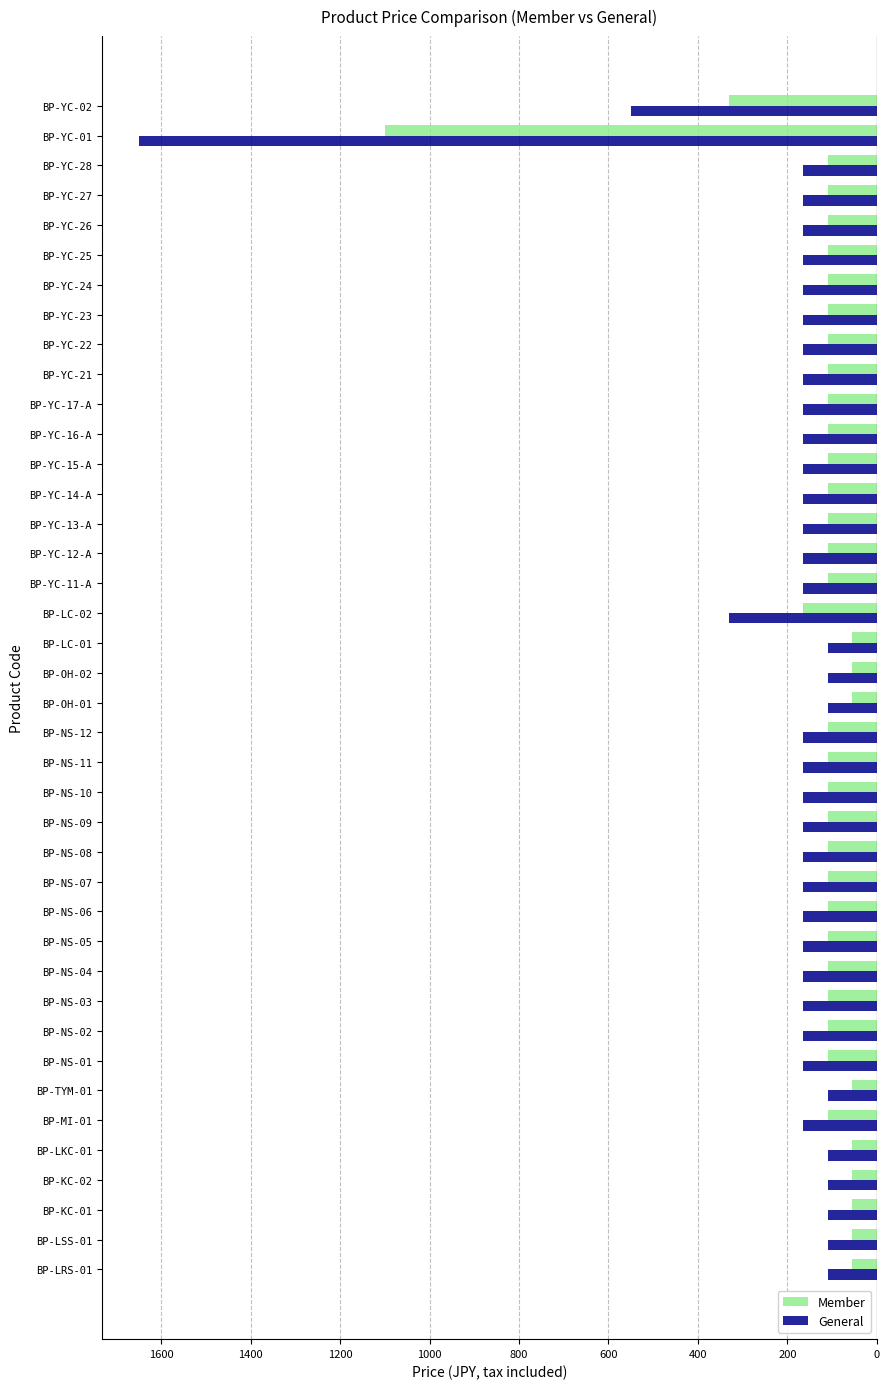

What are all the series names shown in the legend?

Member, General